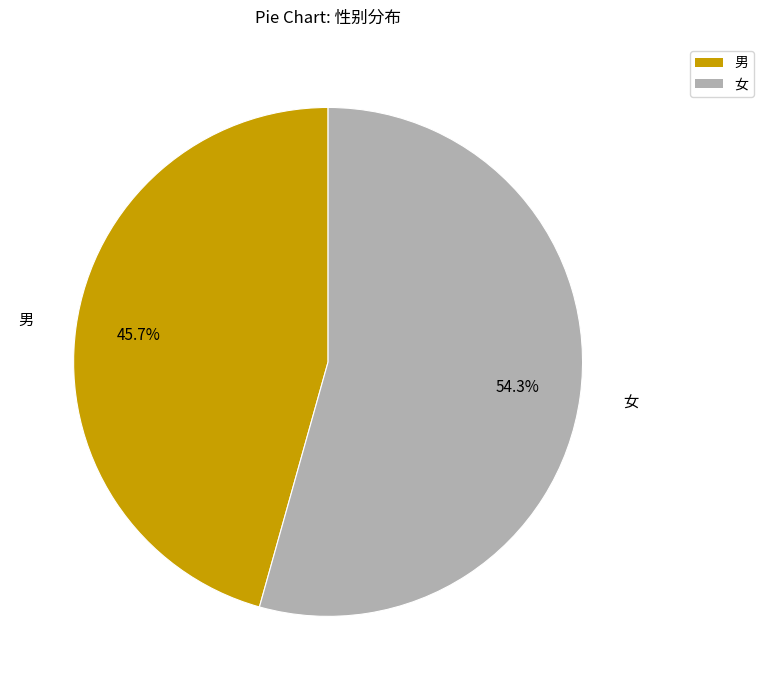

Is it true that 男 is 46% of the pie?

True